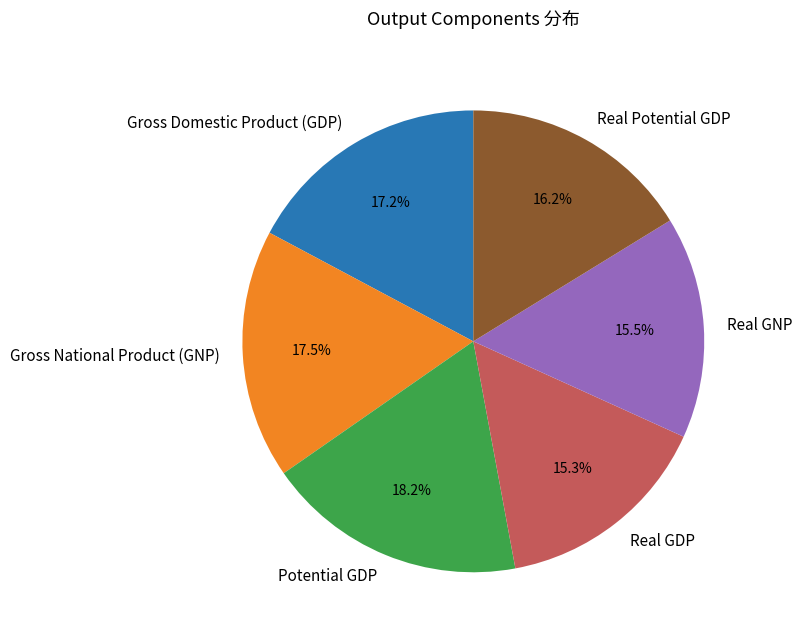

To the nearest percent, what is the difference between the Potential GDP and Real GNP slice percentages?

3%